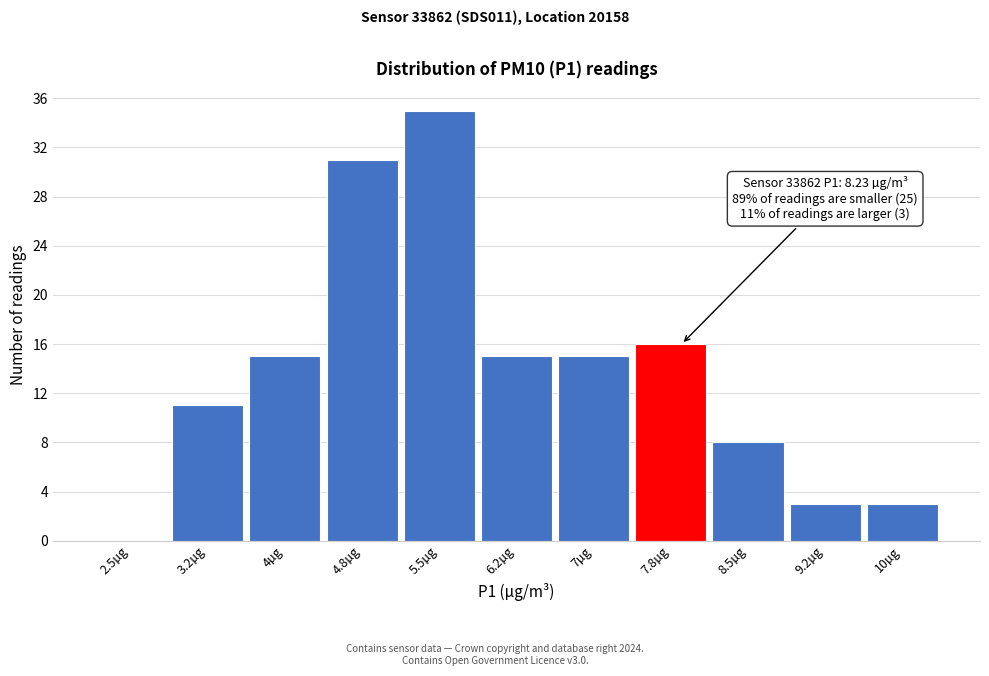

Reading left to right, what are all the values shown in this chart?

2.5µg=0	3.2µg=11	4µg=15	4.8µg=31	5.5µg=35	6.2µg=15	7µg=15	7.8µg=16	8.5µg=8	9.2µg=3	10µg=3